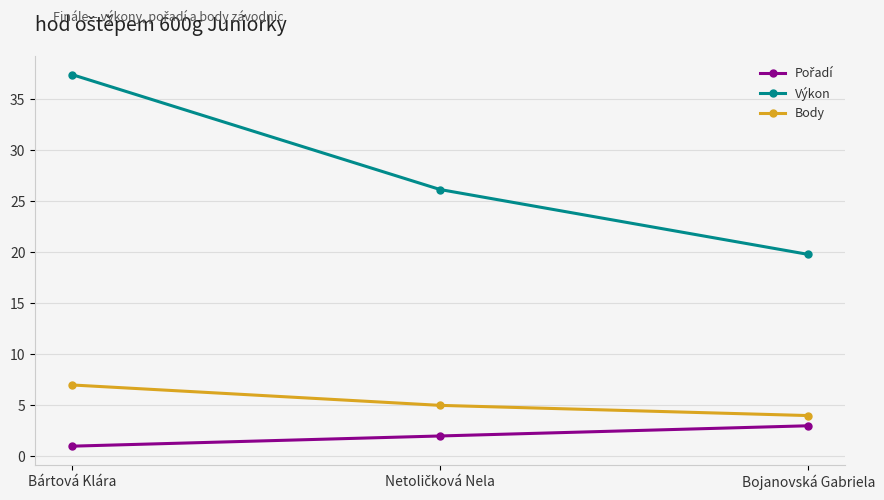

What is the difference between the highest and lowest values at Bojanovská Gabriela?

16.8